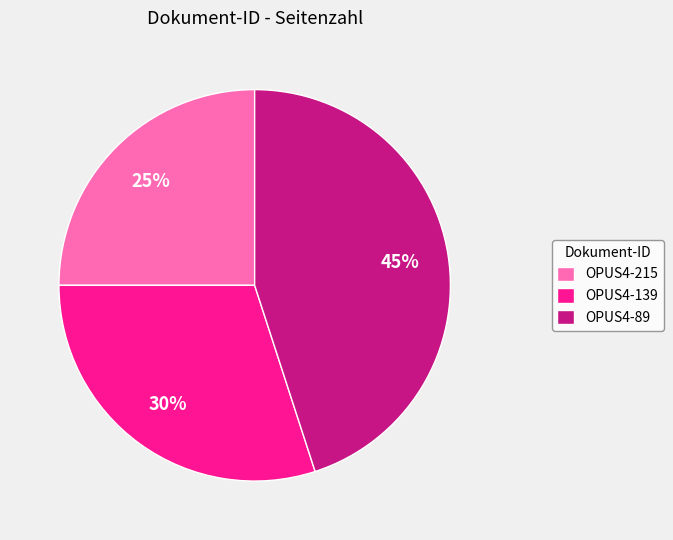

Do OPUS4-89 and OPUS4-215 together represent more than half of the pie?

Yes